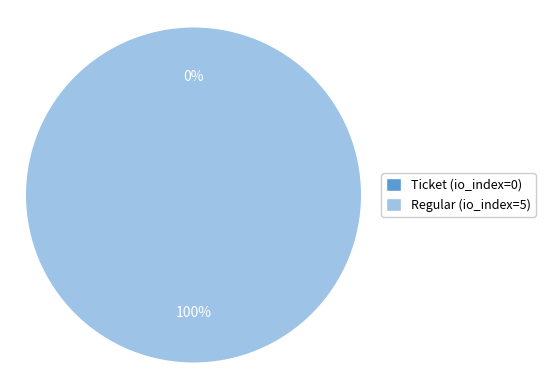

What is the largest slice in the pie chart?

Regular (io_index=5)